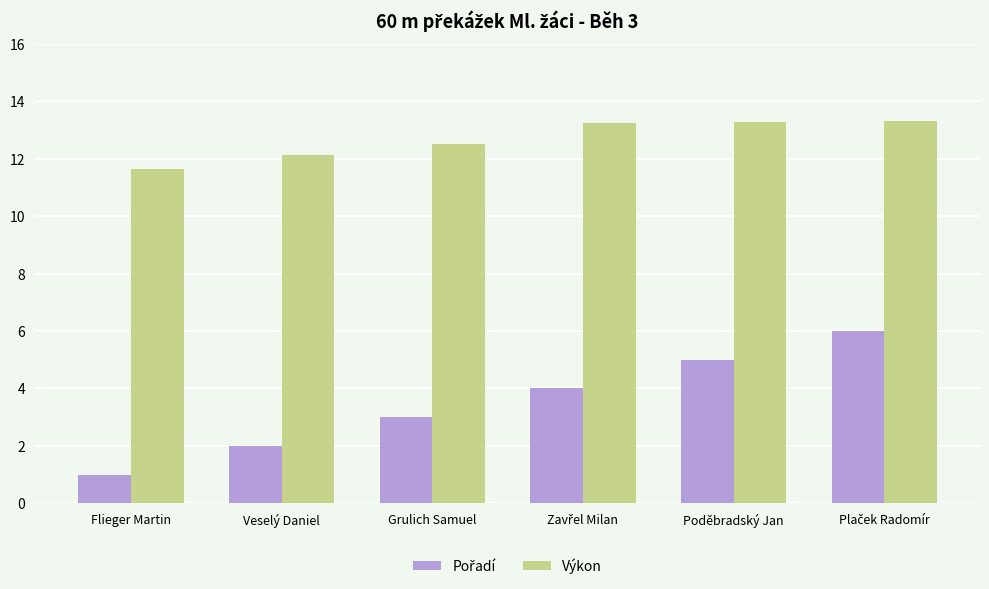

What is the average value of the Výkon series?

12.7